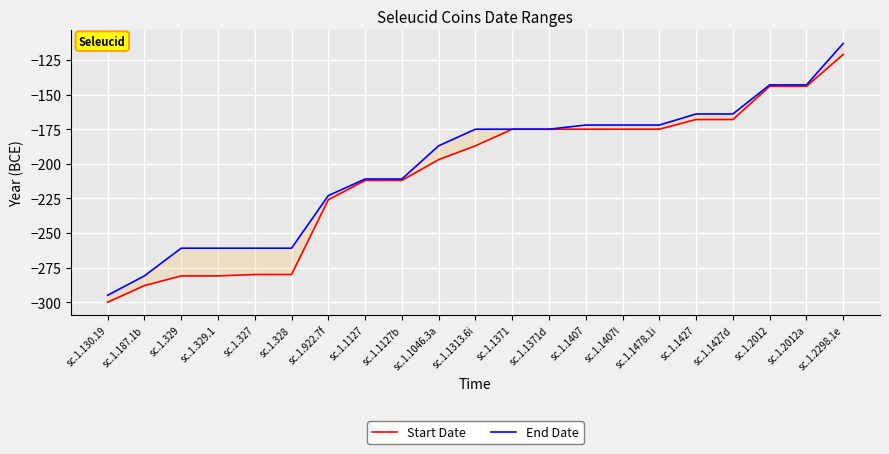

What is the label of the 16th point from the left?

sc.1.1478.1i